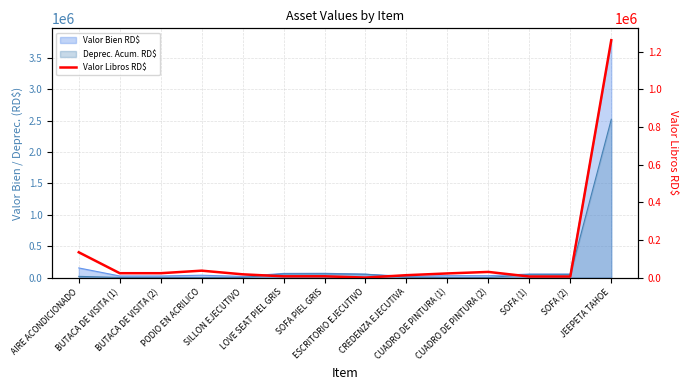

What is the label of the 5th point from the right?

CUADRO DE PINTURA (1)